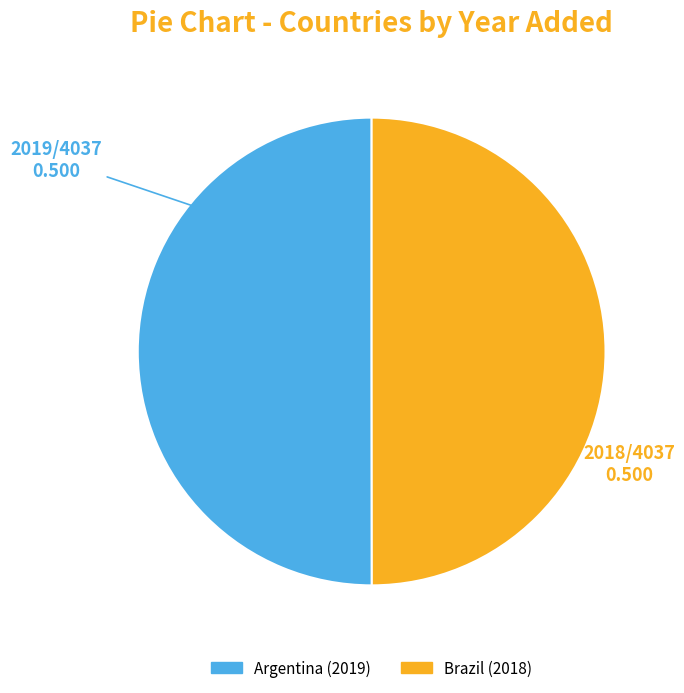

Is it true that Argentina is 65% of the pie?

False